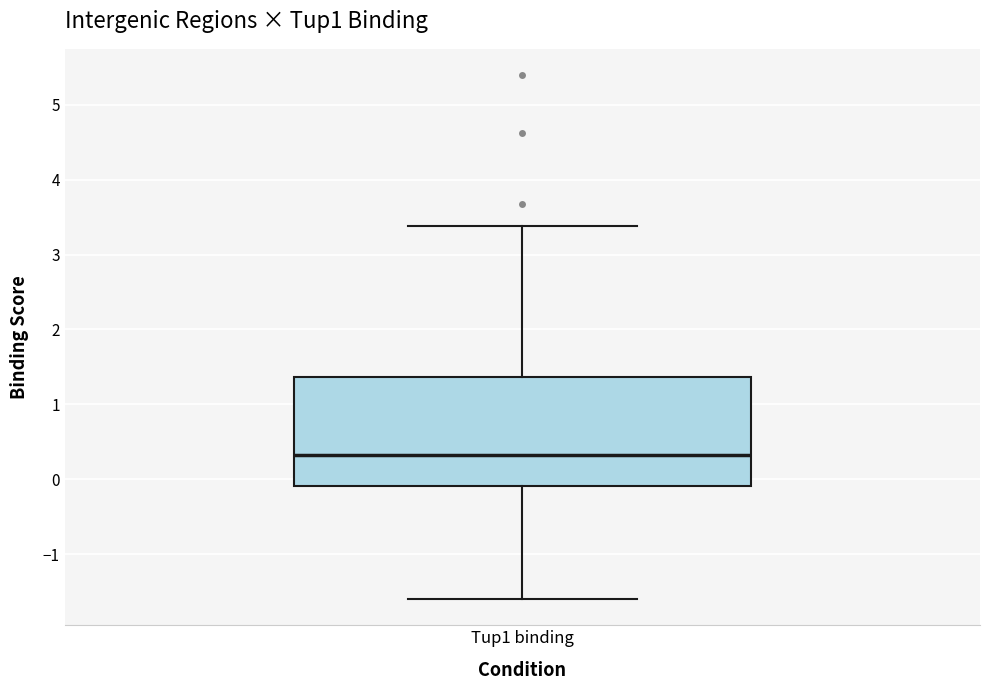

Where is the upper edge of the box for Tup1 binding on the y-axis? The values are not printed on the chart, so give them approximately, as read against the axis.

1.4